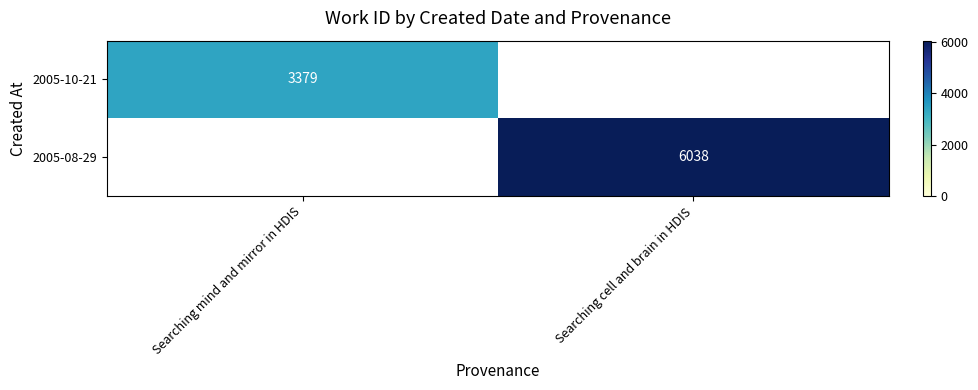

How many distinct data groups are displayed?

2